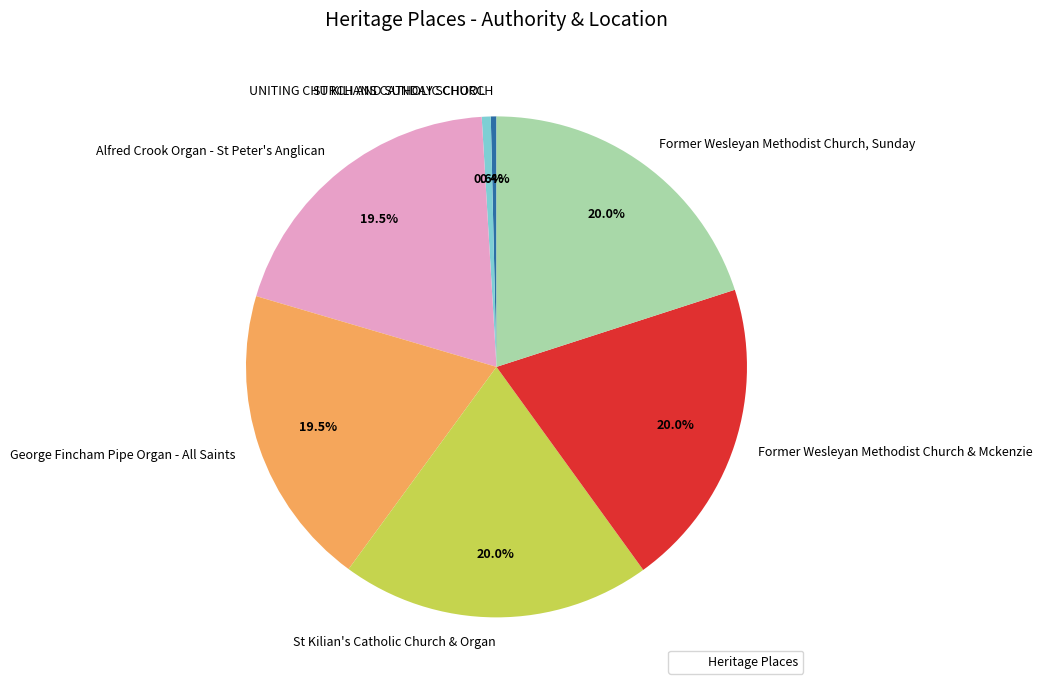

What portion of the pie excludes St Kilian's Catholic Church & Organ?

80.0%